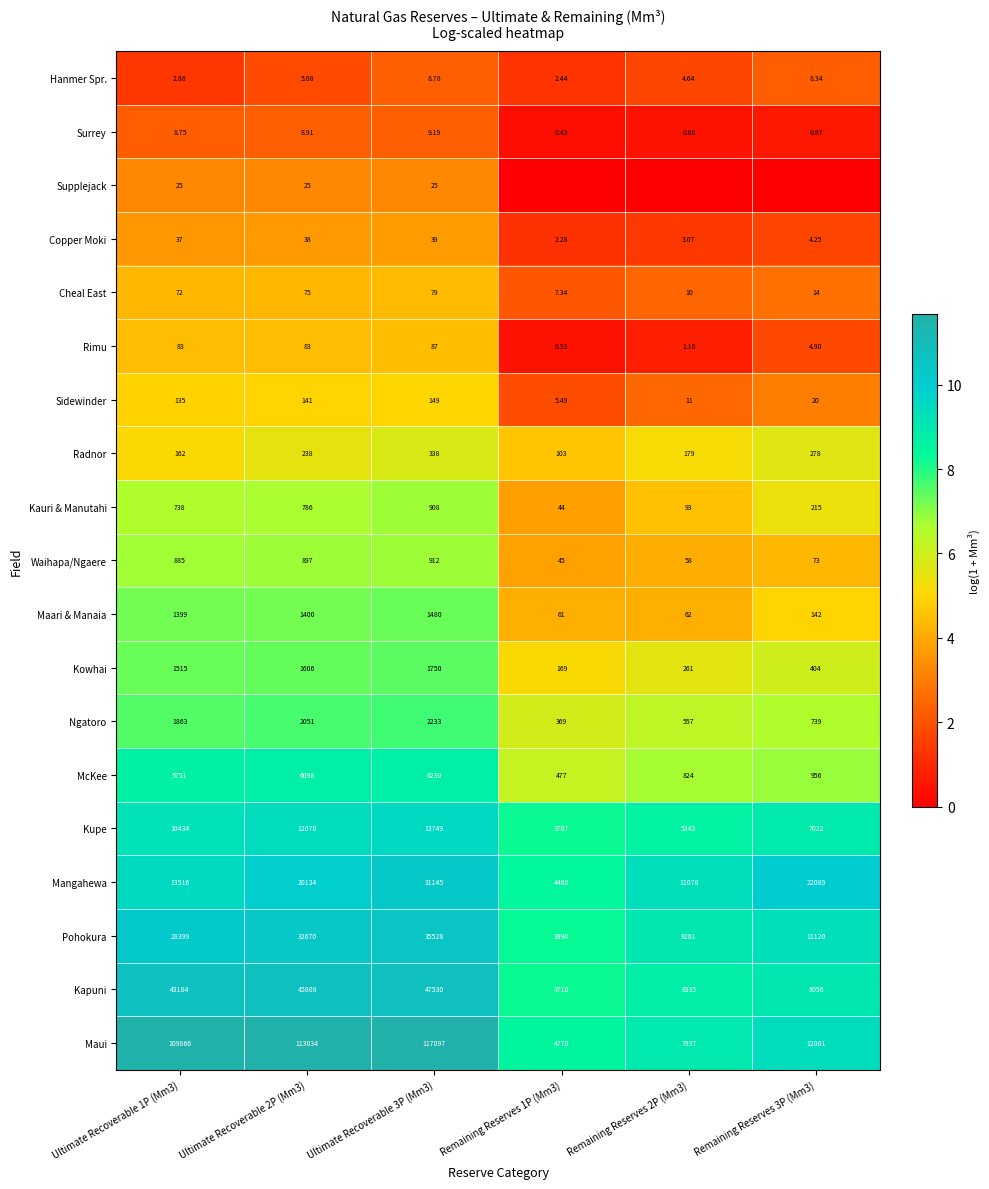

Between Ultimate Recoverable 2P (Mm3) and Ultimate Recoverable 3P (Mm3), which series saw the biggest shift?

Mangahewa